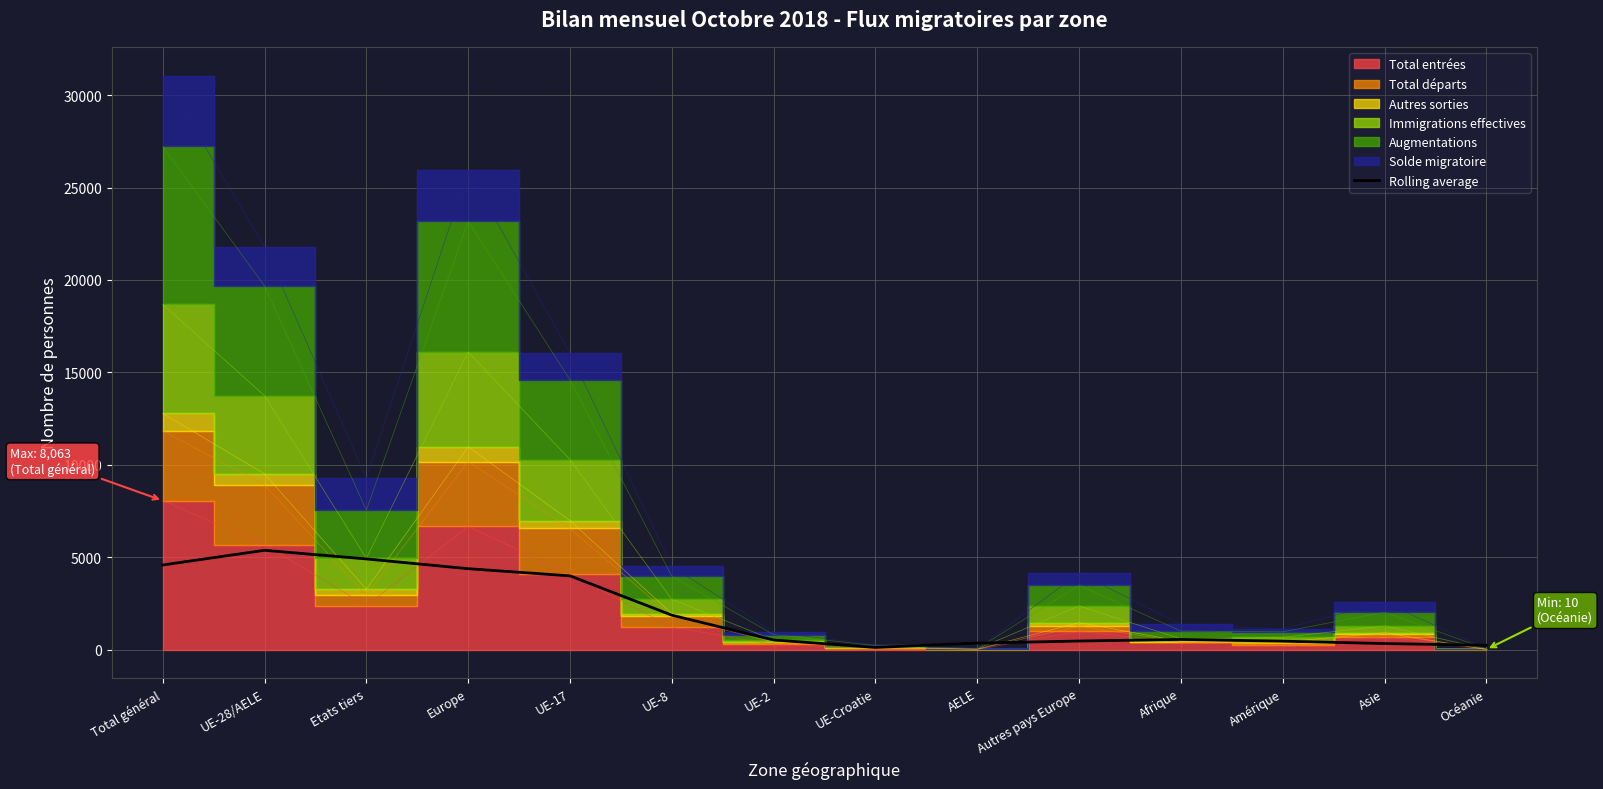

Reading right to left, list all the values displayed in this chart.

239.7	330.3	460.3	552.3	467.0	355.0	120.7	523.7	1866.3	3993.7	4380.0	4909.0	5375.3	4580.7